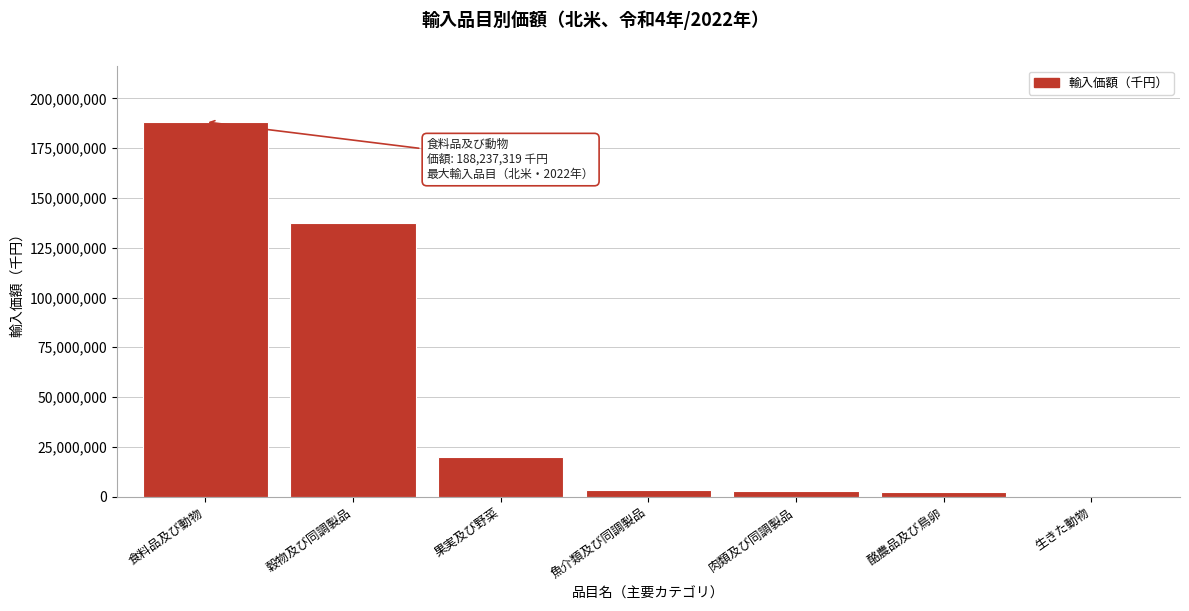

Where is the data nearest to the value 94119760?

穀物及び同調製品